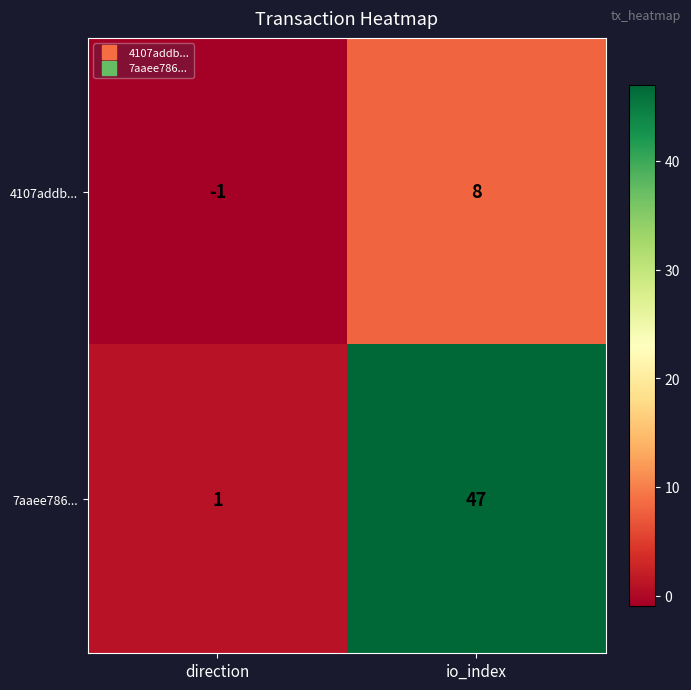

Reading left to right, list all the values displayed in this chart.

4107addb...: direction=-1	io_index=8
7aaee786...: direction=1	io_index=47